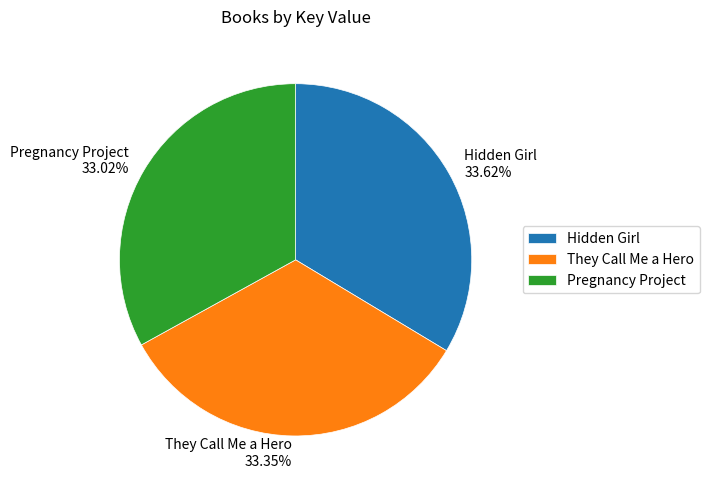

To the nearest percent, what portion does Pregnancy Project represent?

33%